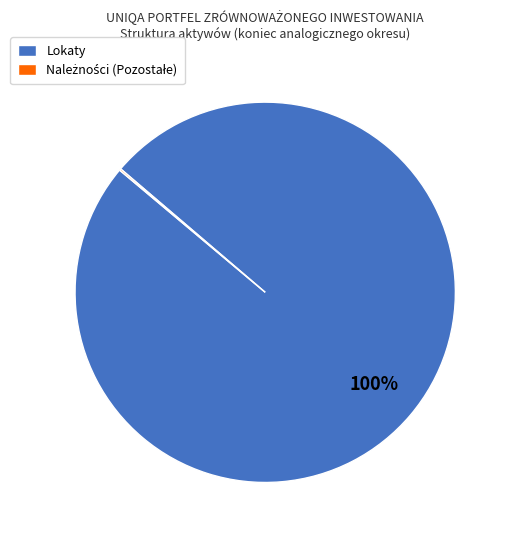

Is it true that Lokaty is 89% of the pie?

False